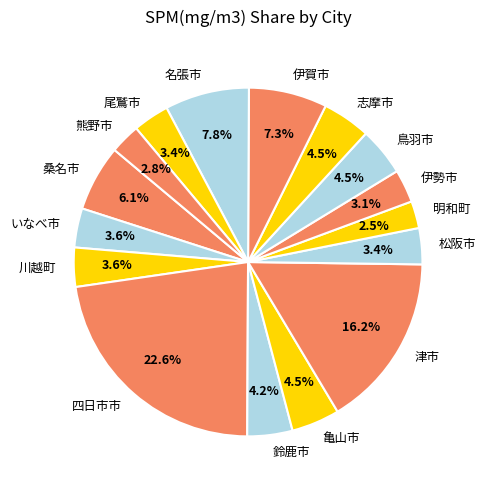

Which slice is the largest?

四日市市